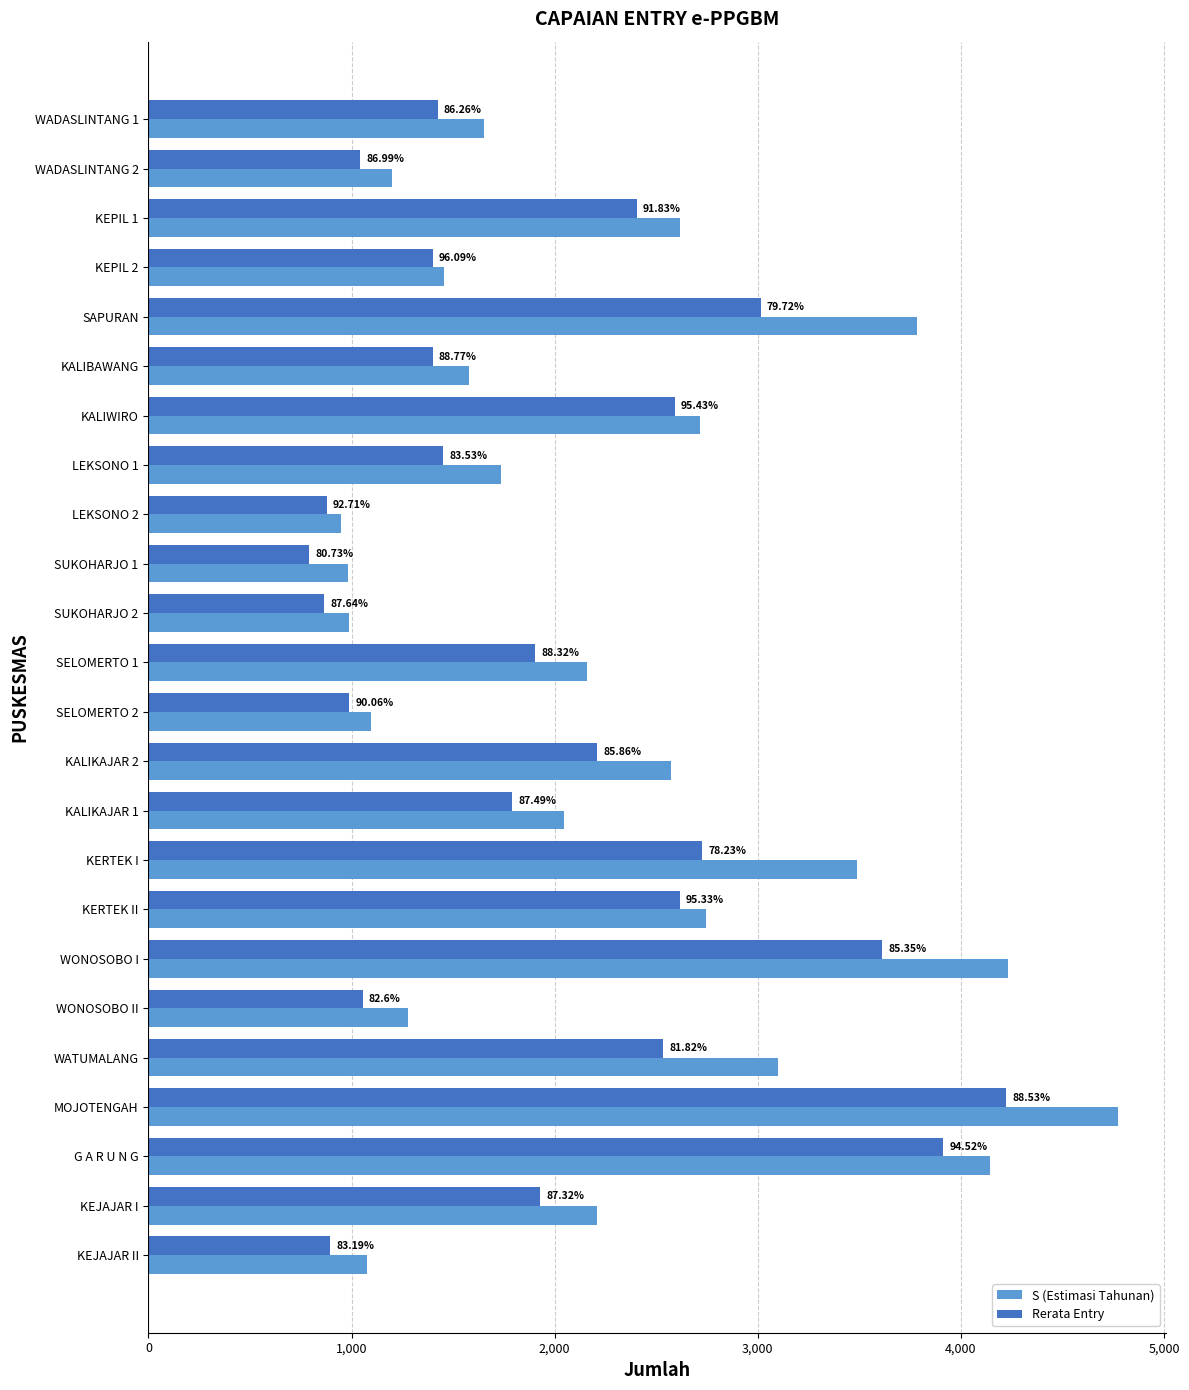

What are all the series names shown in the legend?

S (Estimasi Tahunan), Rerata Entry